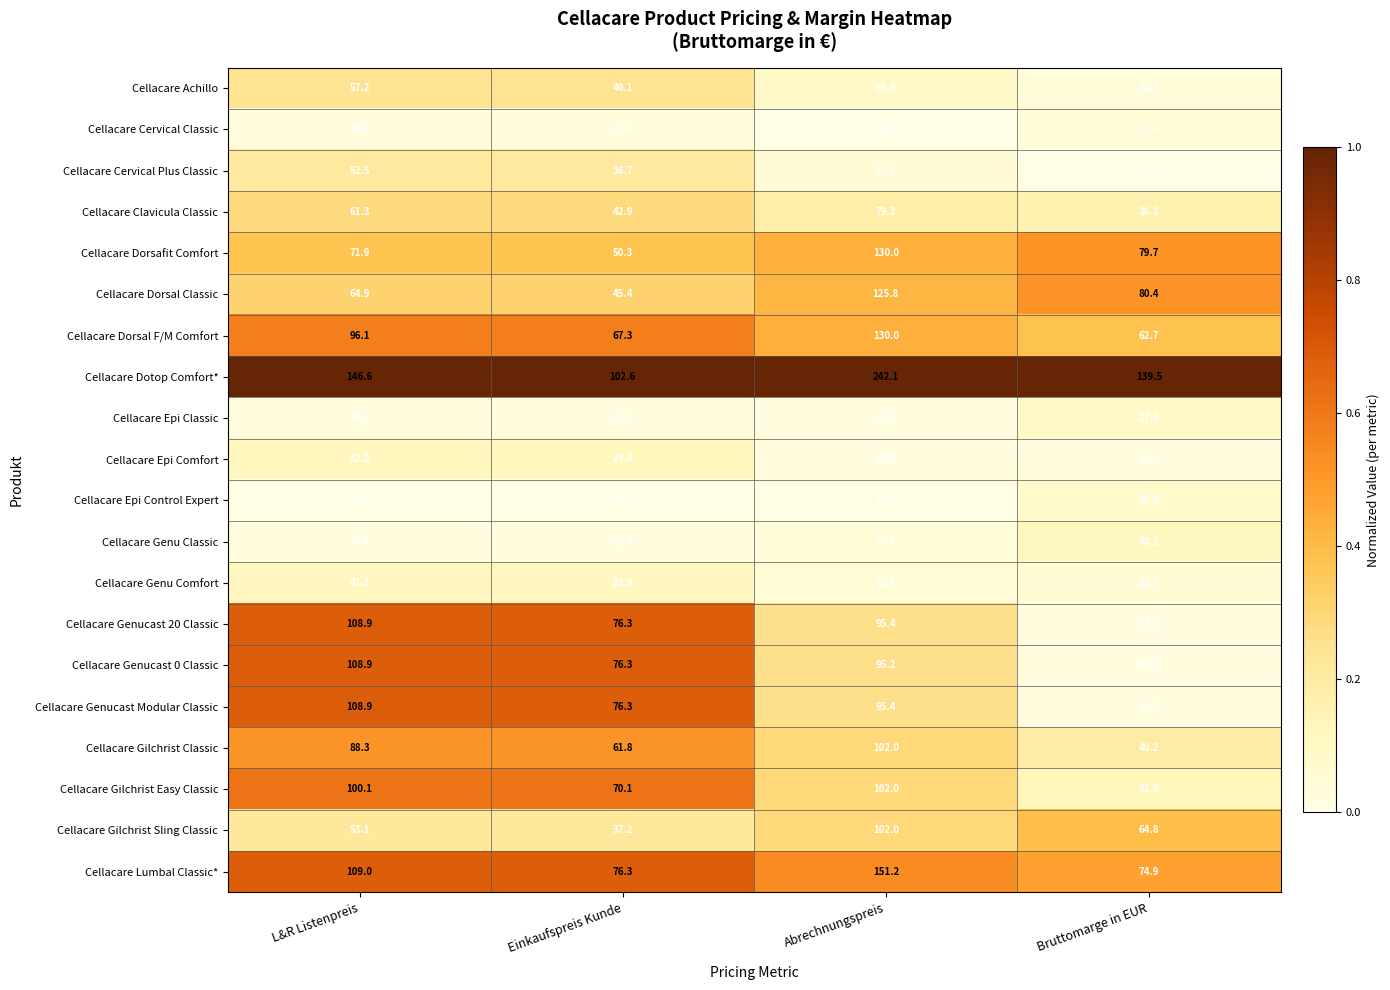

At which category does the chart reach its minimum across all series?

Bruttomarge in EUR